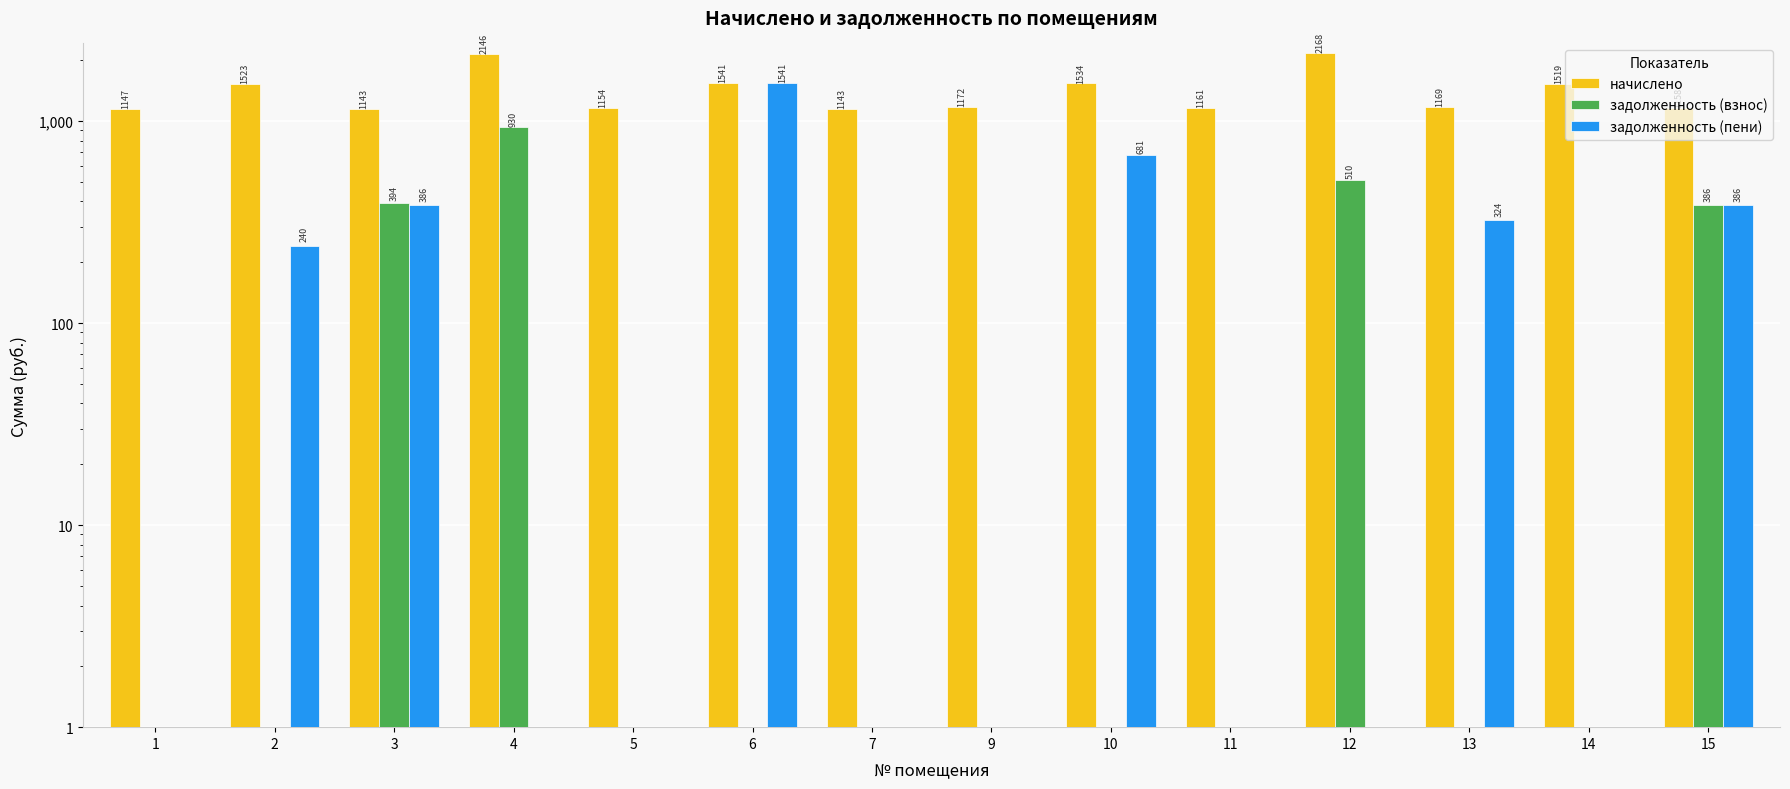

Reading left to right, what are all the values shown in this chart?

начислено: 1=1146.7	2=1522.7	3=1143.0	4=2145.8	5=1154.0	6=1541.2	7=1143.0	9=1172.5	10=1533.8	11=1161.4	12=2167.9	13=1168.8	14=1519.0	15=1157.7
задолженность (взнос): 1=0.0	2=0.0	3=393.6	4=929.5	5=0.0	6=0.0	7=0.0	9=0.0	10=0.0	11=0.0	12=509.8	13=0.0	14=0.0	15=385.9
задолженность (пени): 1=0.0	2=240.1	3=385.8	4=0.0	5=0.0	6=1541.2	7=0.0	9=0.0	10=681.4	11=0.0	12=0.0	13=324.2	14=0.0	15=385.9